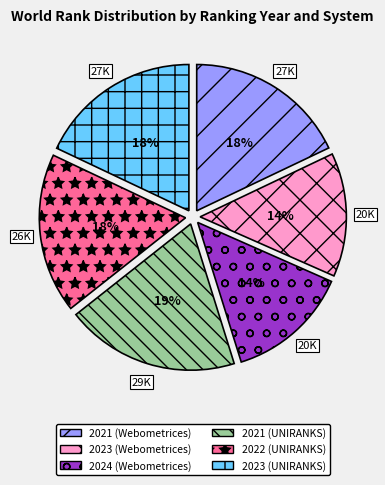

Approximately how many times larger is the value at 2023 (Webometrices) compared to 2023 (UNIRANKS)?

0.8